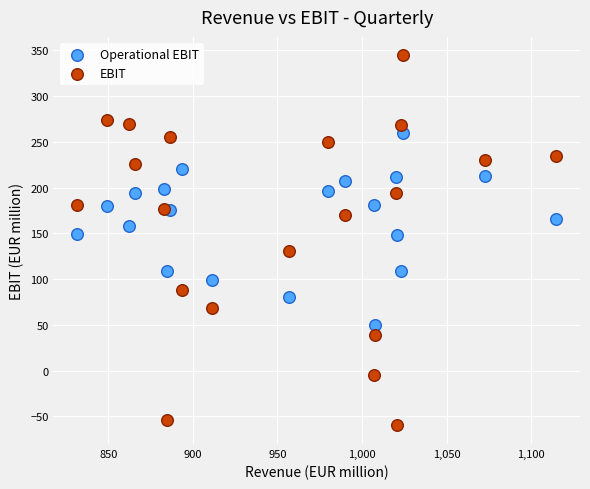

Across all data points, what is the range of Y values (max minus min)?

404.2